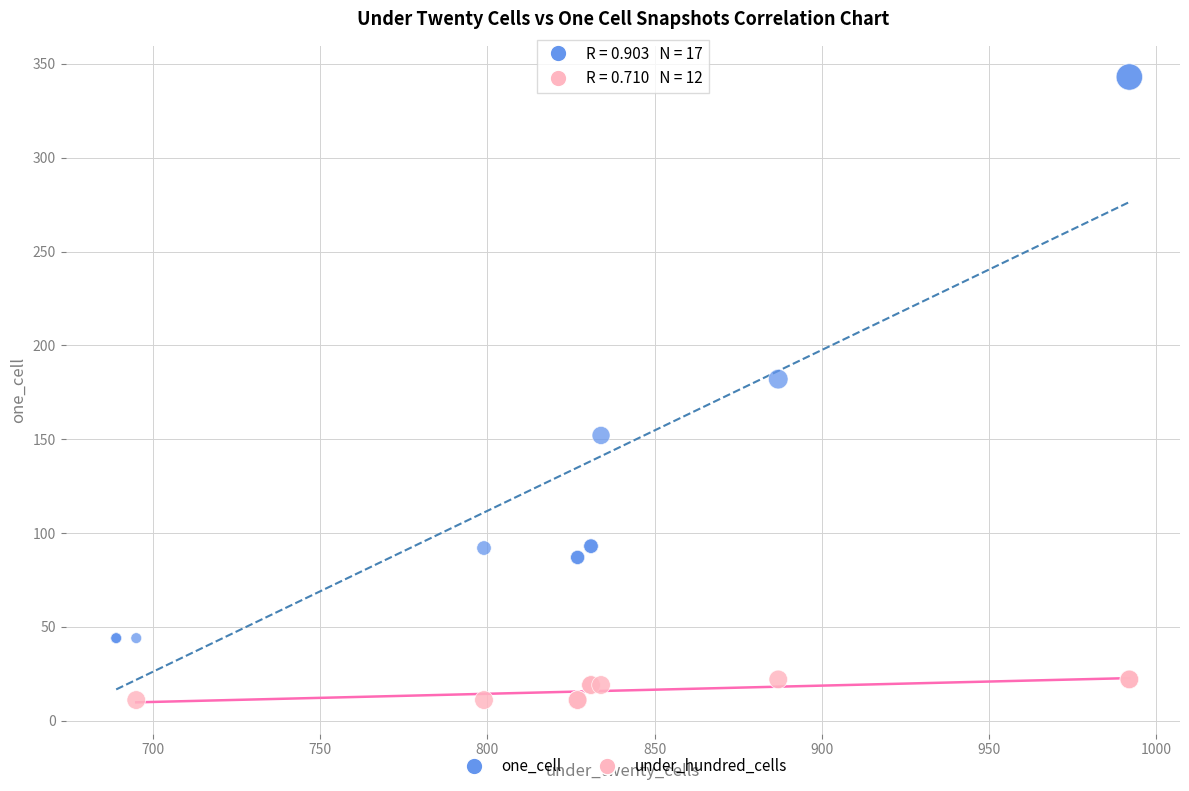

Which series reaches the maximum Y coordinate?

one_cell